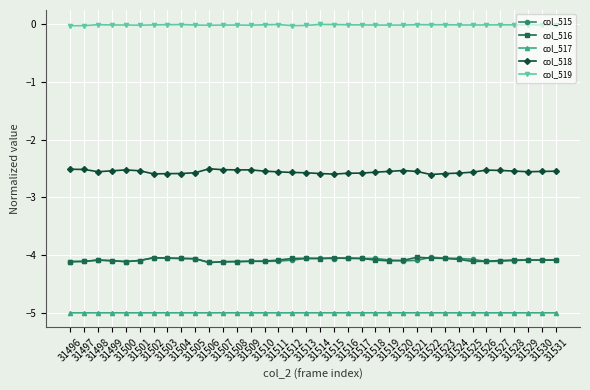

How many data points does each series have?

36